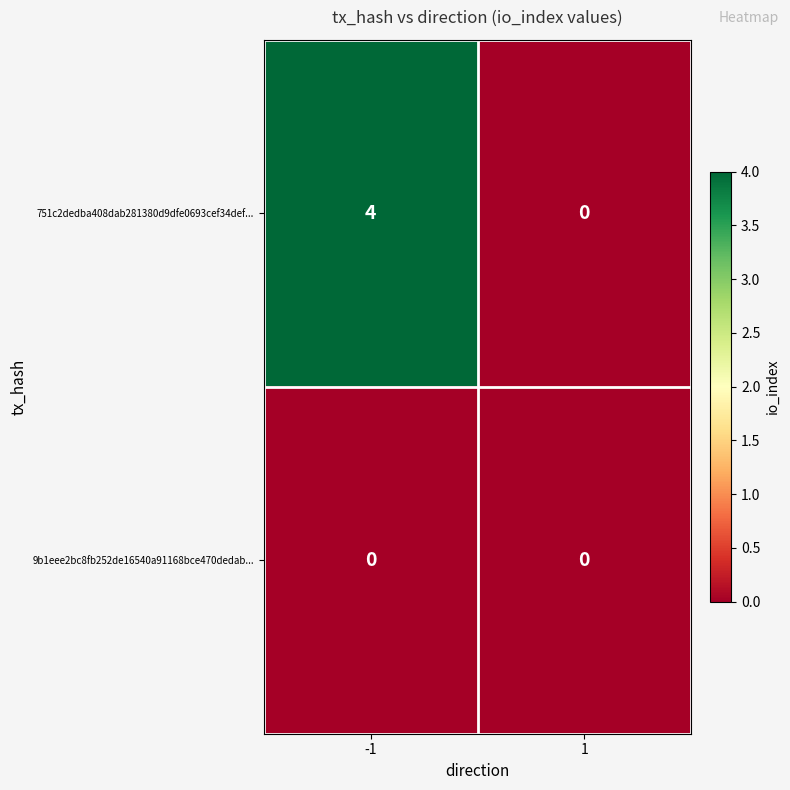

Rank the series by their maximum value, from highest to lowest.

751c2dedba408dab281380d9dfe0693cef34def..., 9b1eee2bc8fb252de16540a91168bce470dedab...